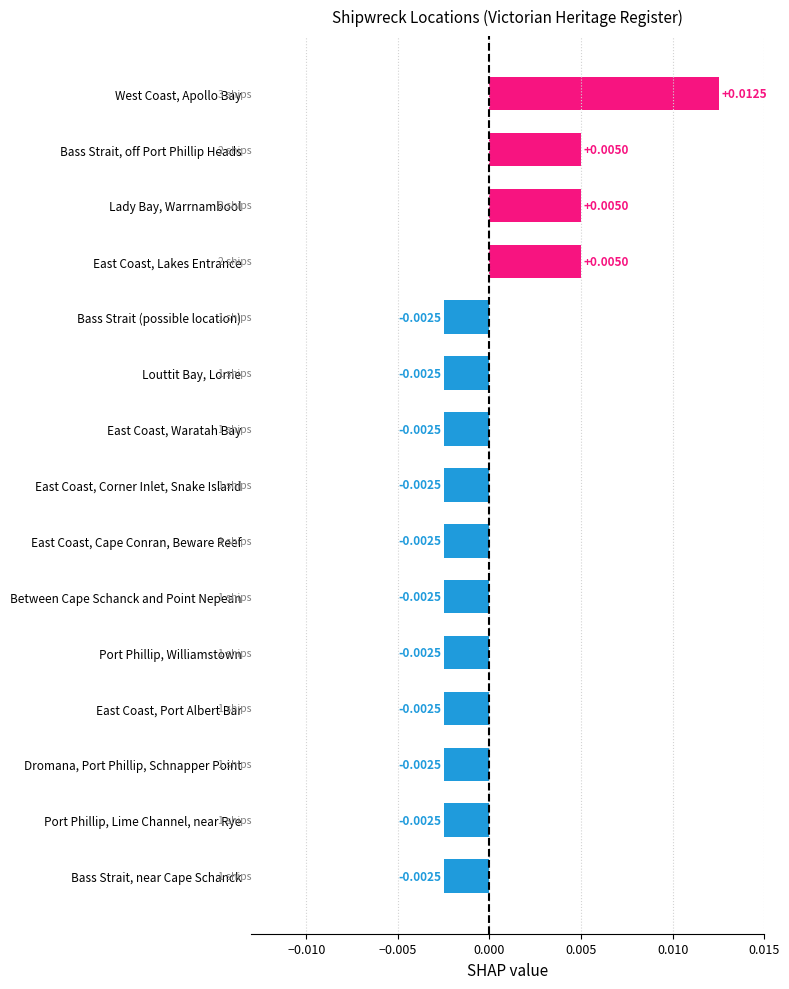

At which category does the chart reach its peak across all series?

West Coast, Apollo Bay